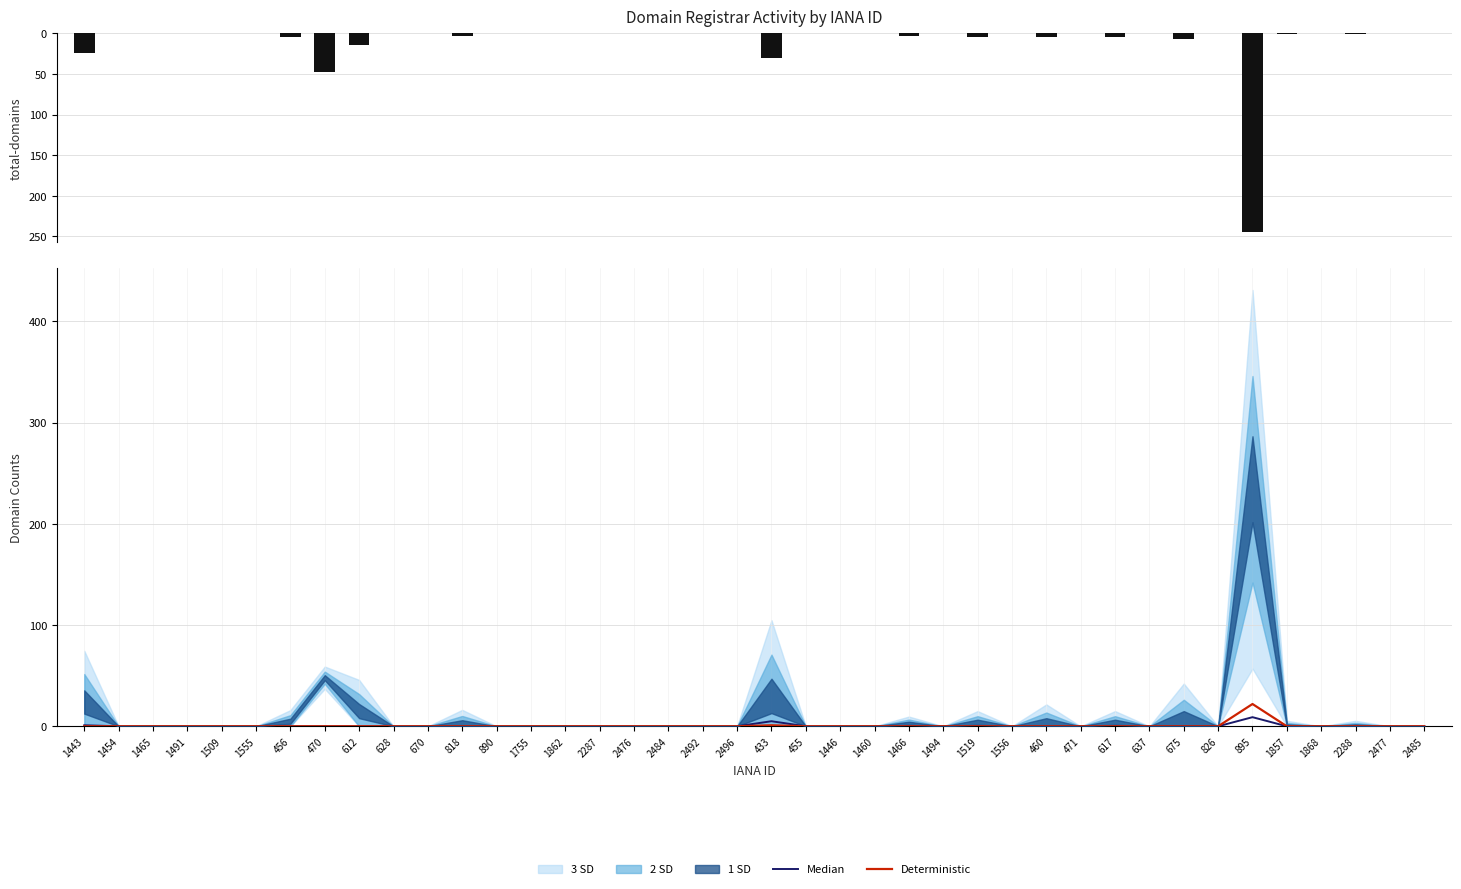

What is the greatest value displayed?

244